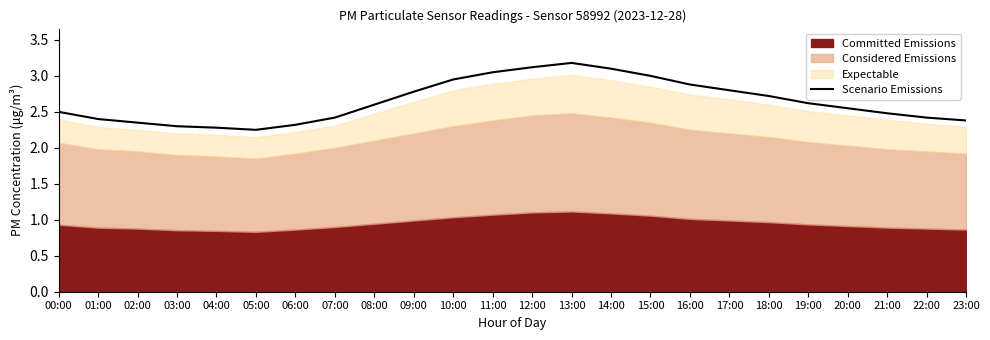

What is the average value?

2.6